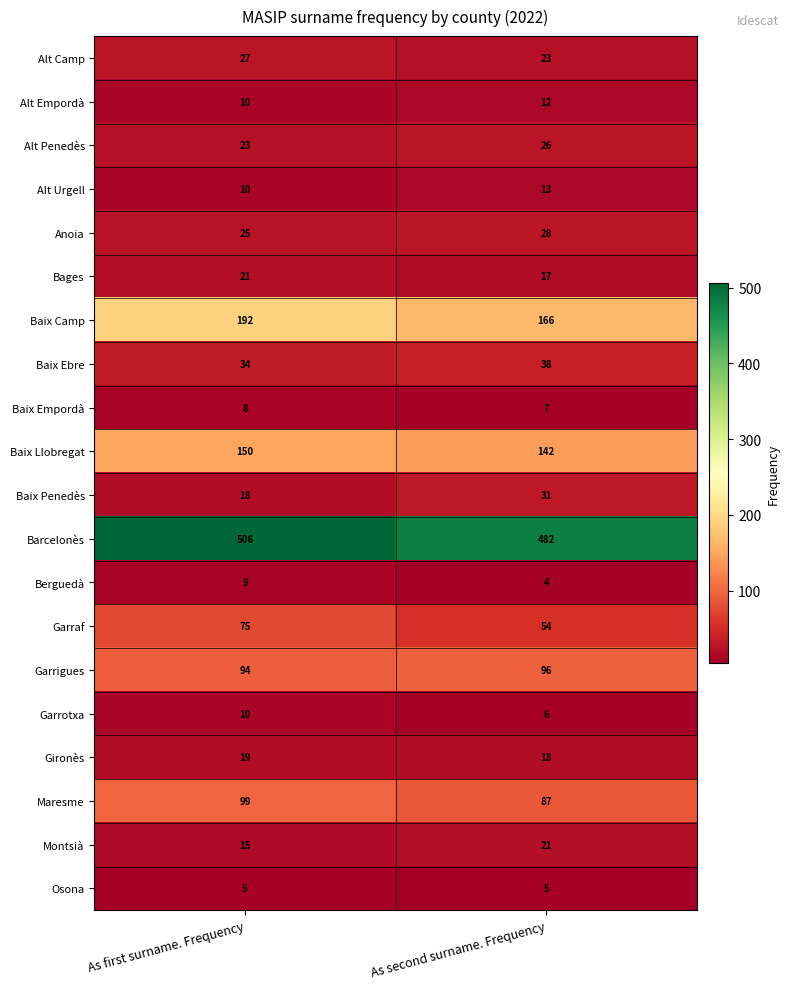

Which series has the widest spread of values?

Baix Camp